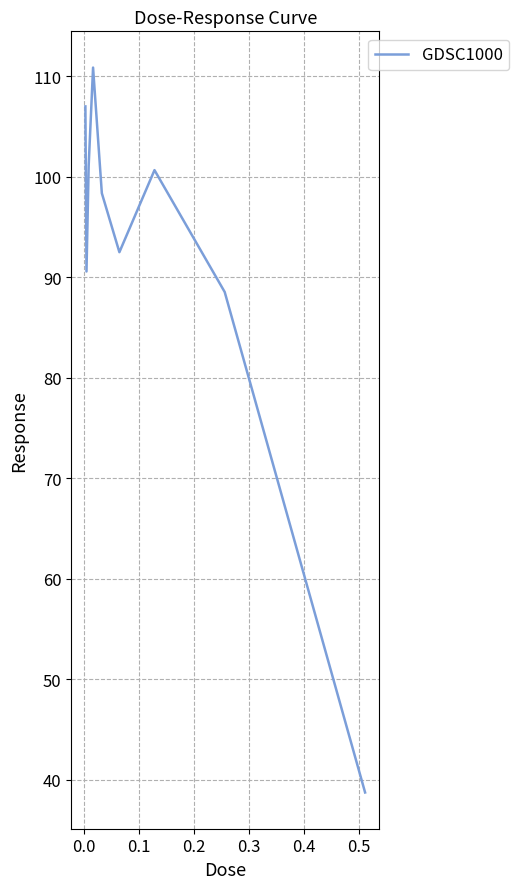

How many lines are shown in the chart?

1